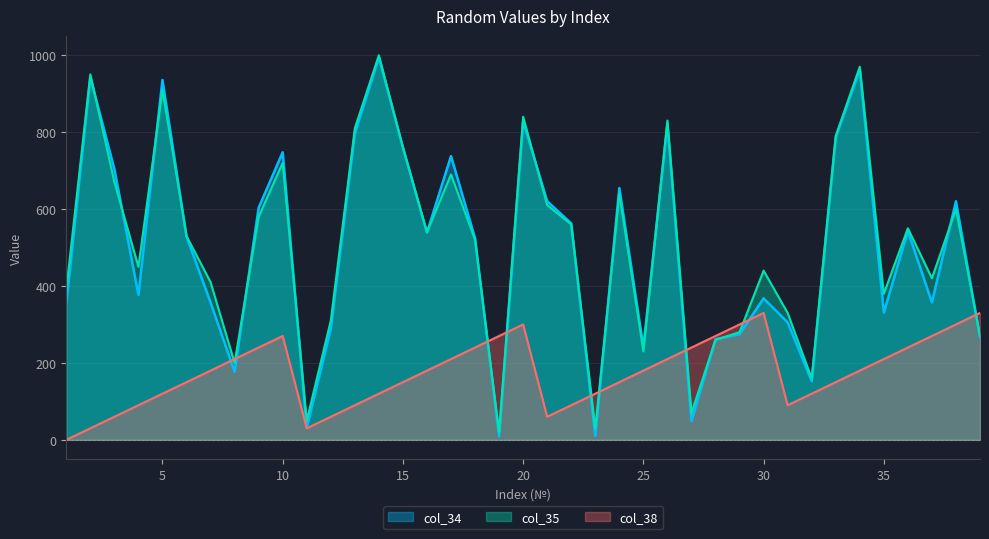

What is the difference between the second highest and minimum values in the col_34 series?

953.5